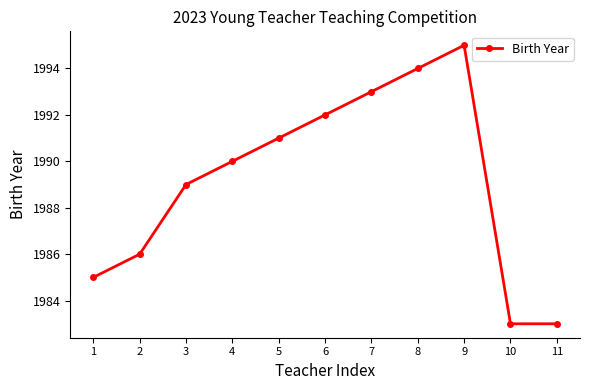

How many points are higher than both their immediate neighbors (excluding endpoints)?

1